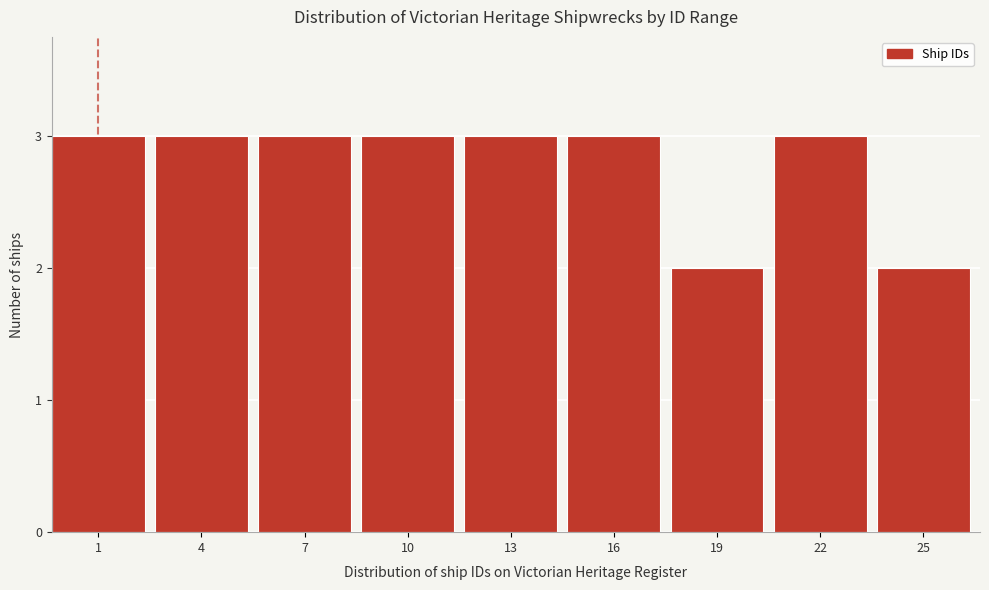

Reading left to right, extract all data points from this chart.

3	3	3	3	3	3	2	3	2